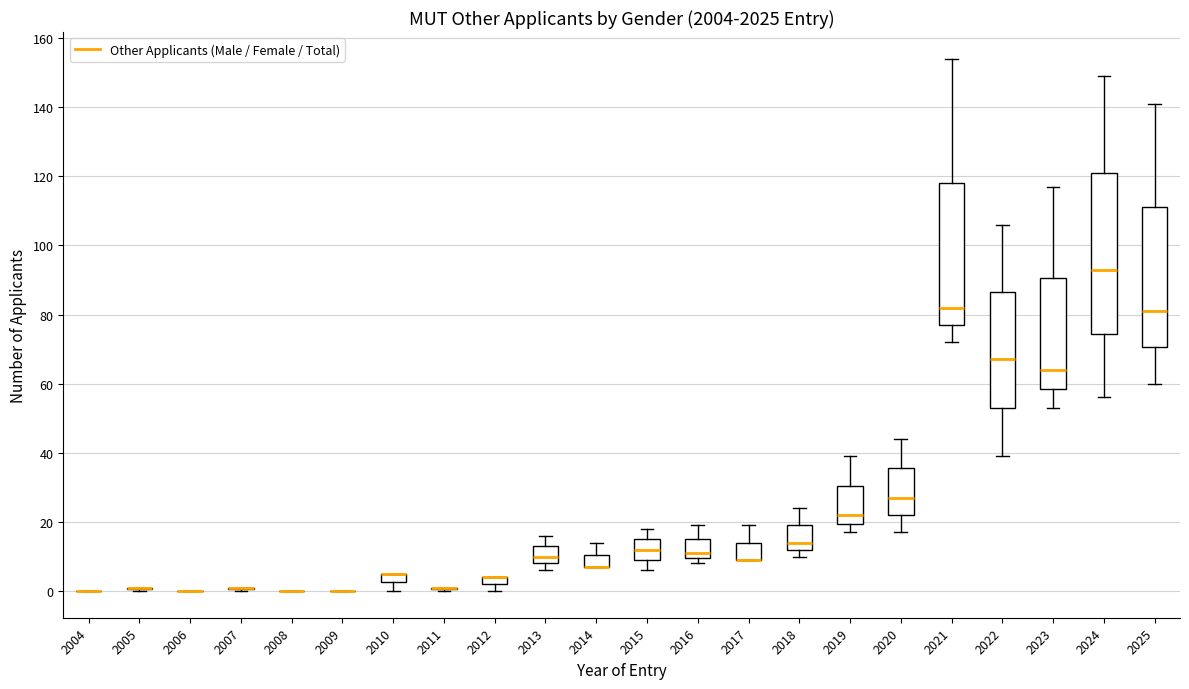

Where does the upper whisker of the box at x = 2013 end on the y-axis? The values are not printed on the chart, so give them approximately, as read against the axis.

16